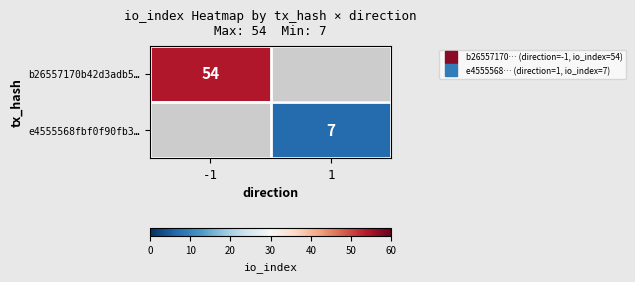

What is the maximum value shown in the chart?

54.0